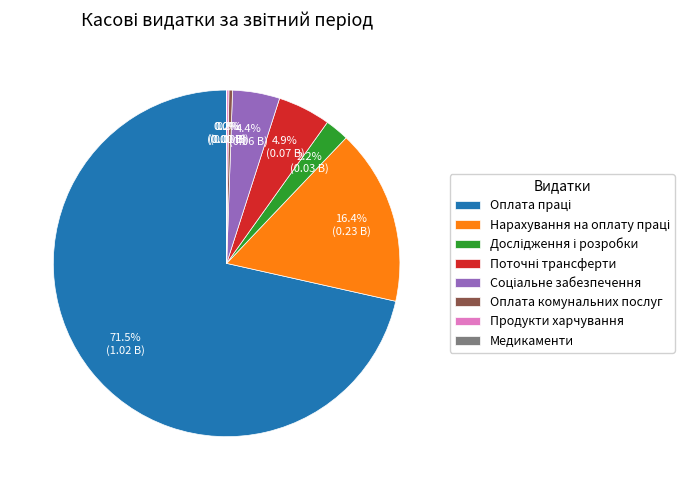

What portion of the pie excludes Оплата комунальних послуг?

99.7%